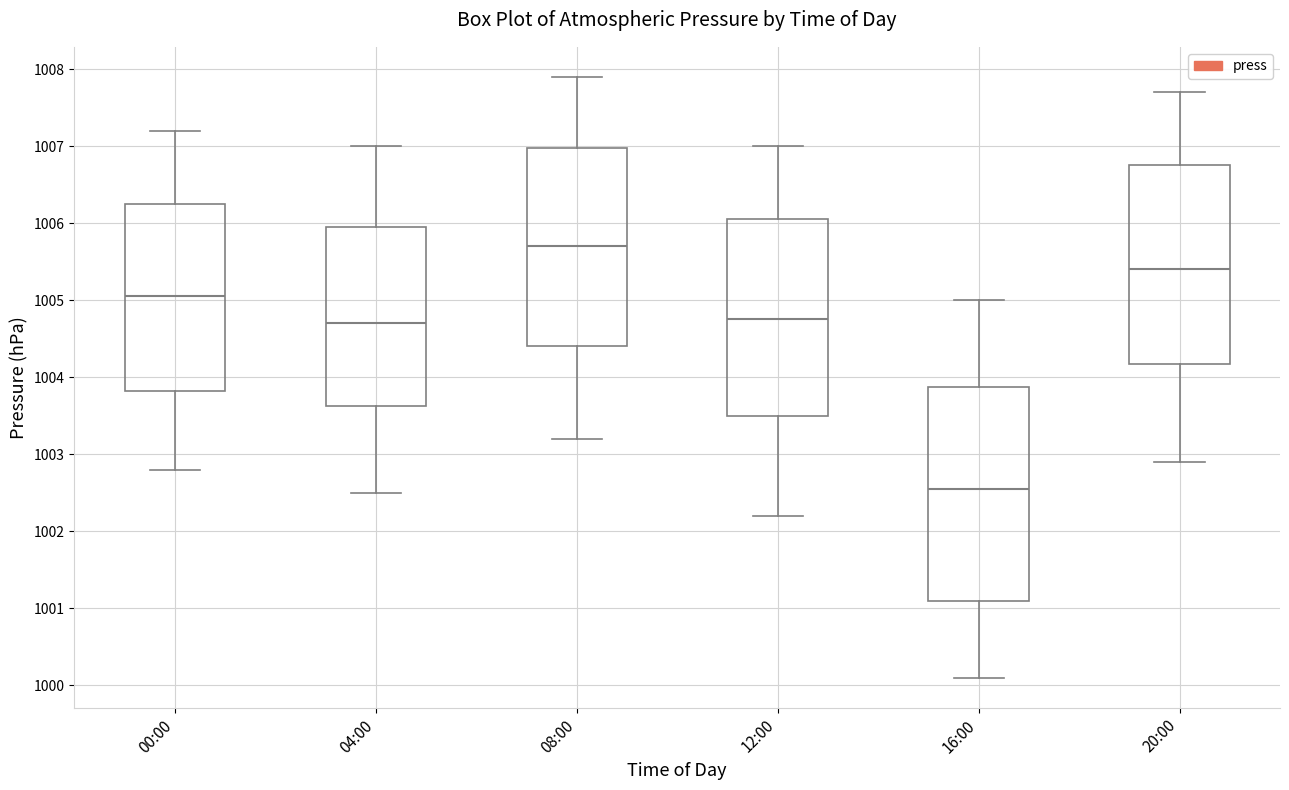

Which box is the tallest, from its lower edge to its upper edge?

16:00